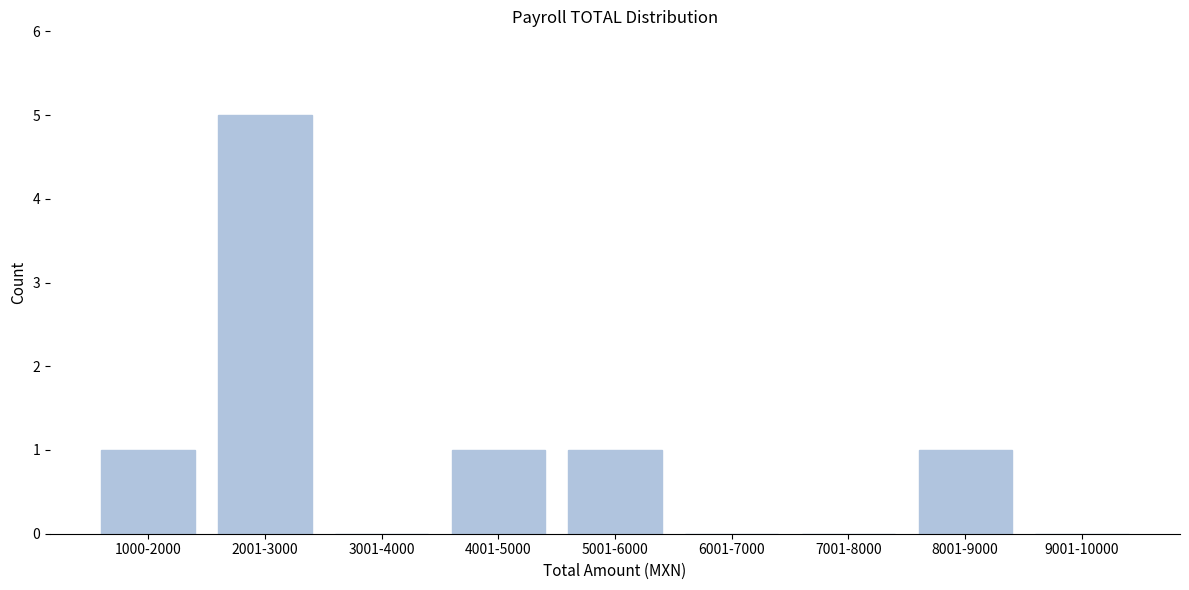

Reading left to right, what are all the values shown in this chart?

1000-2000=1	2001-3000=5	3001-4000=0	4001-5000=1	5001-6000=1	6001-7000=0	7001-8000=0	8001-9000=1	9001-10000=0